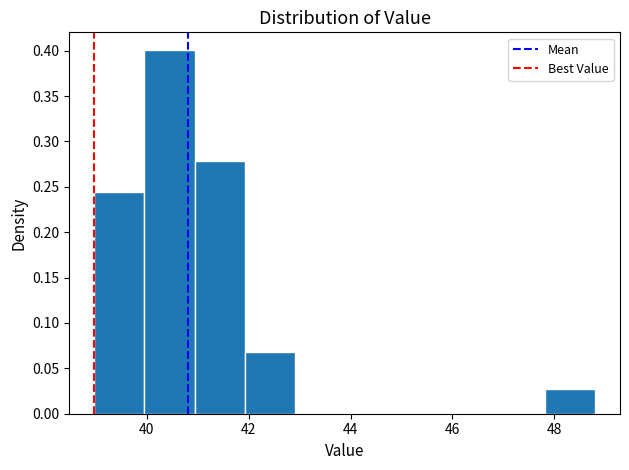

Over which range of the x-axis is the bar tallest?

40.0 to 41.0